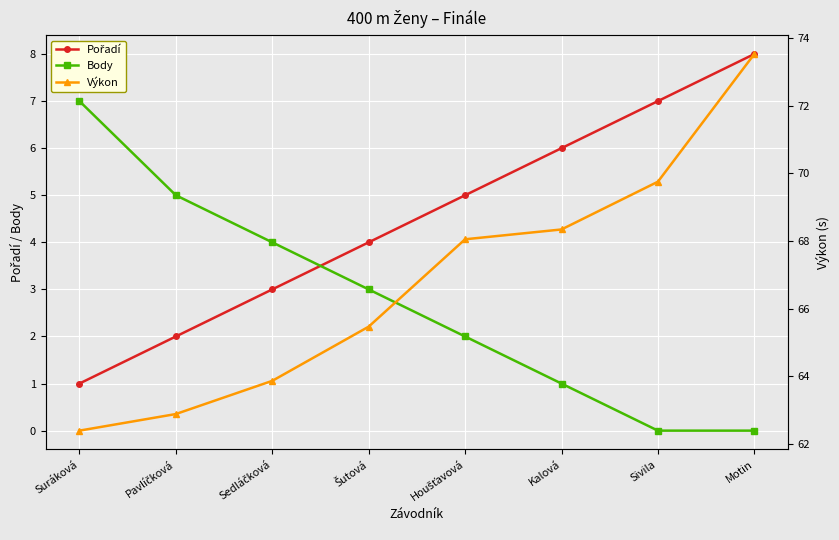

Reading left to right, list all the values displayed in this chart.

Pořadí: 1.0	2.0	3.0	4.0	5.0	6.0	7.0	8.0
Body: 7.0	5.0	4.0	3.0	2.0	1.0	0.0	0.0
Výkon: 62.4	62.9	63.9	65.5	68.0	68.3	69.8	73.5